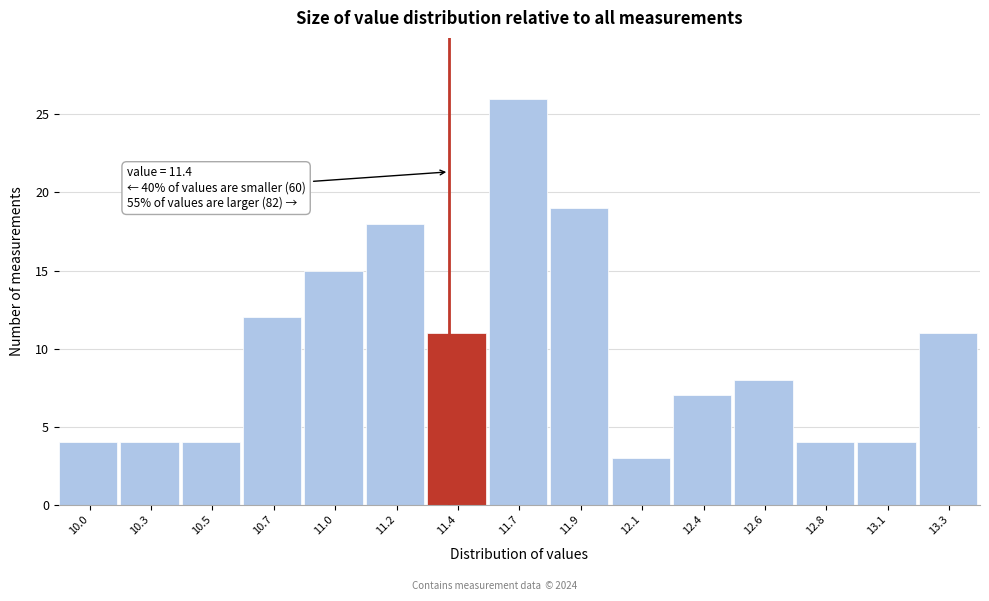

Reading left to right, what are all the values shown in this chart?

4	4	4	12	15	18	11	26	19	3	7	8	4	4	11